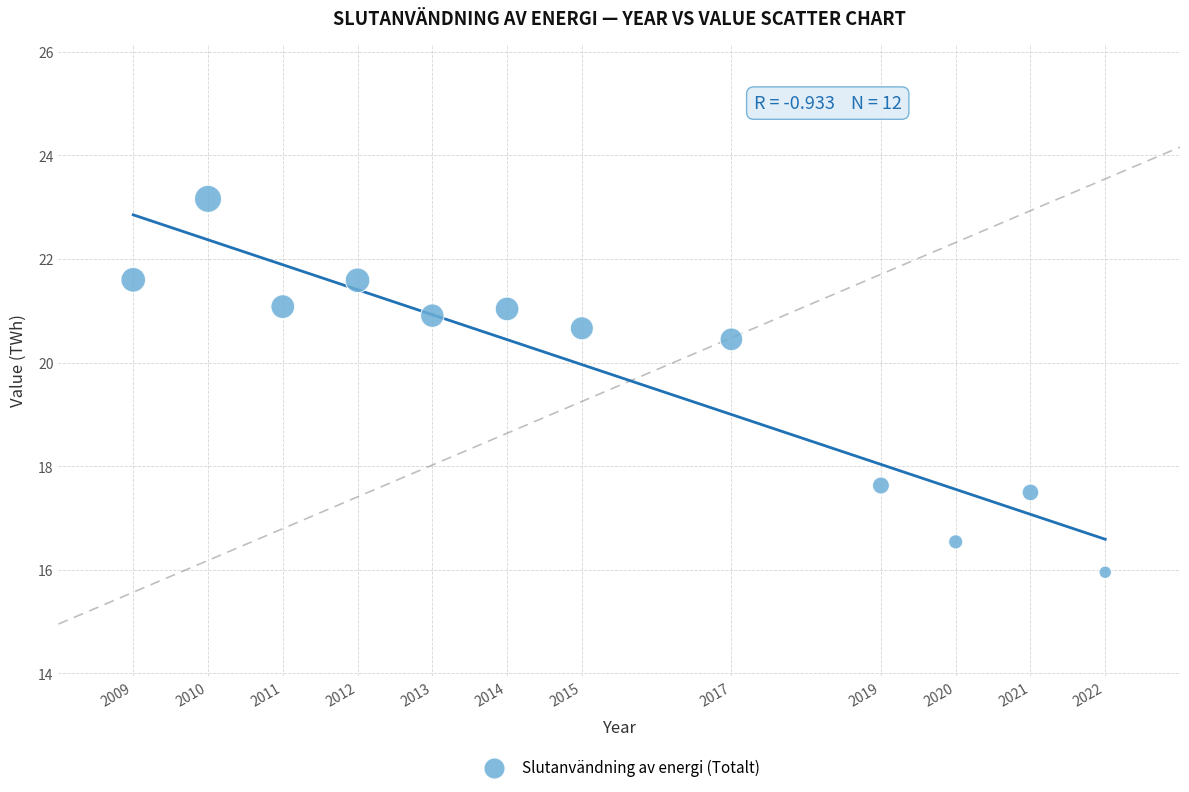

What is the range of X values (max minus min)?

13.0